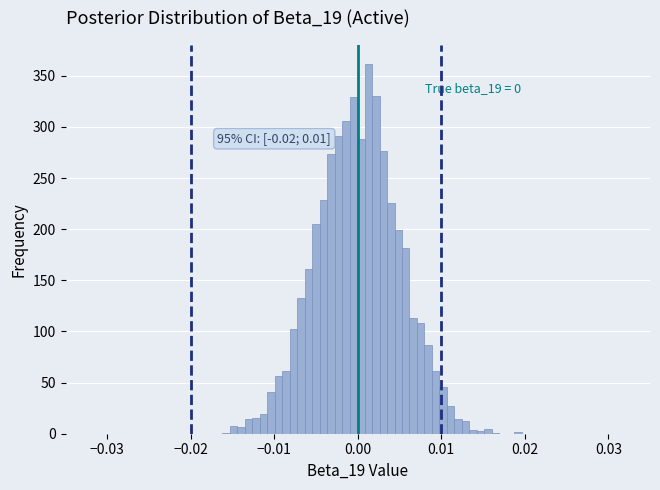

Around what value on the x-axis is the tallest bar? Give the approximate position of its centre, as read against the axis.

0.001